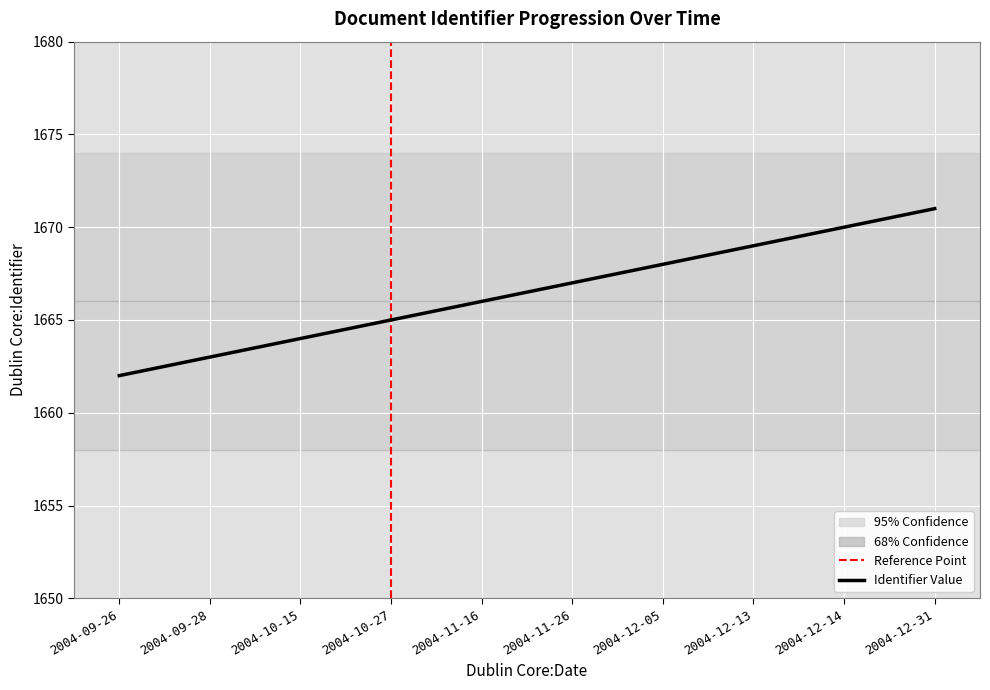

What is the ratio of the value at 2004-10-15 to the value at 2004-11-26?

1.0